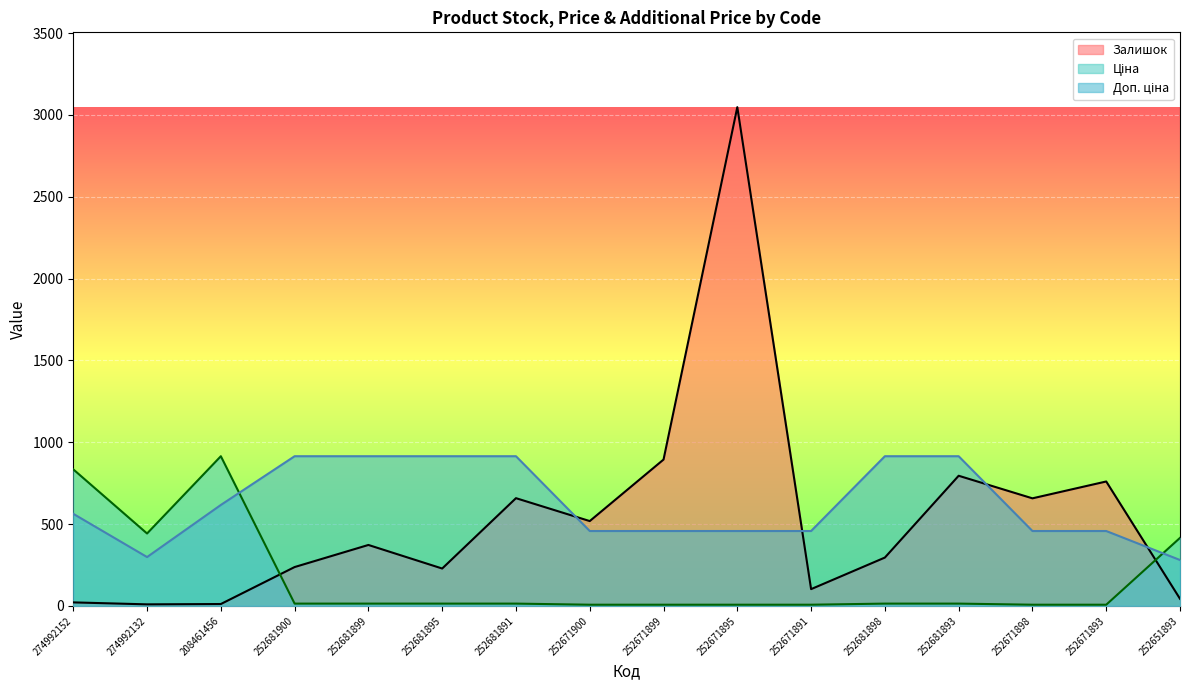

What is the greatest value displayed?

3048.0